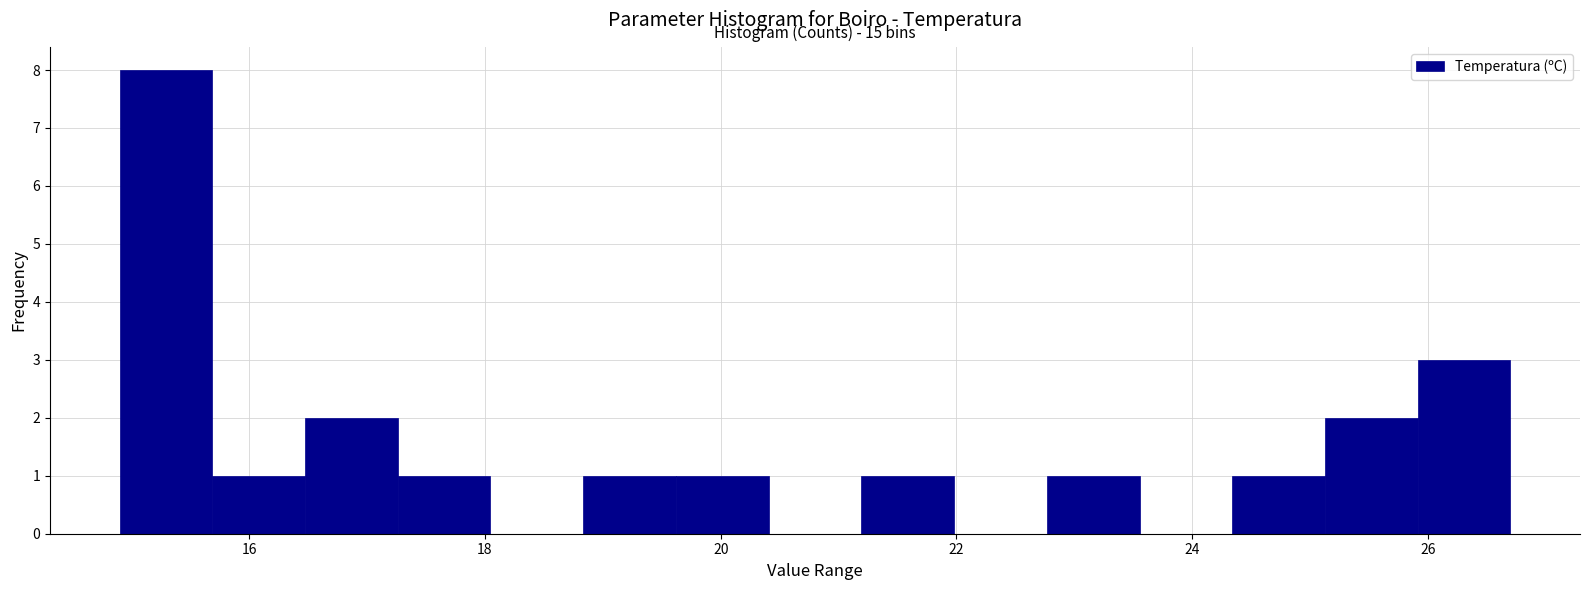

Around what value on the x-axis is the tallest bar? Give the approximate position of its centre, as read against the axis.

15.2